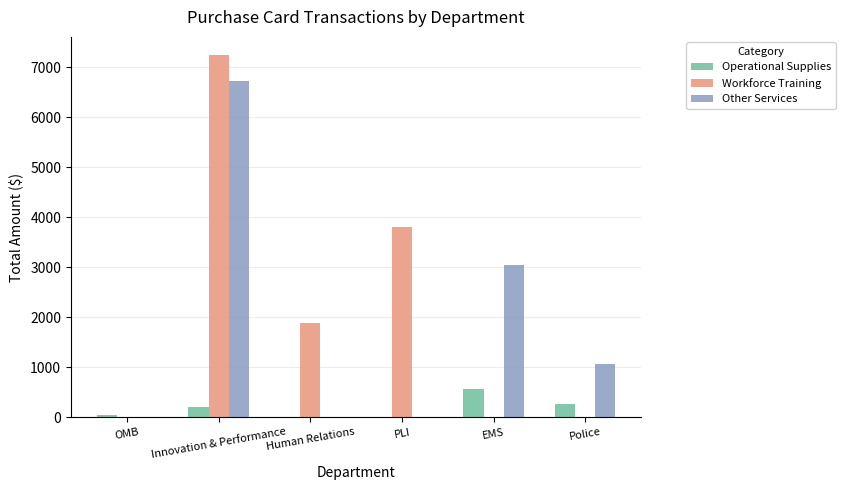

Are the bars horizontal?

No